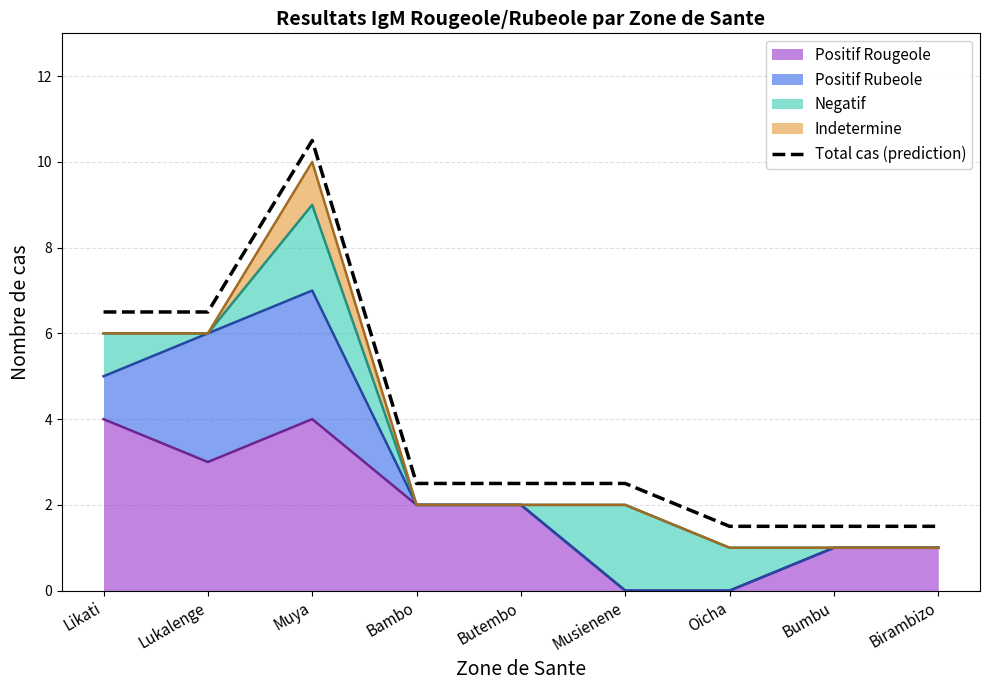

What is the label of the 3rd point from the right?

Oicha